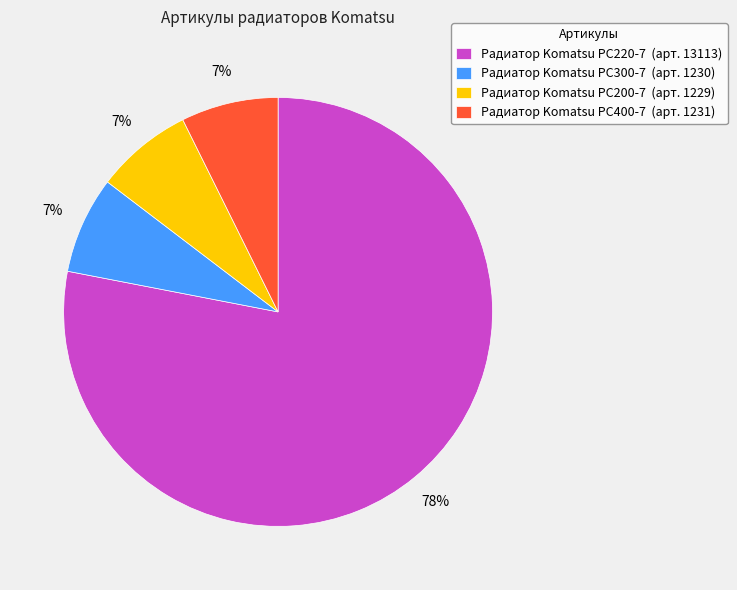

Which category has the biggest portion of the pie?

Радиатор Komatsu PC220-7